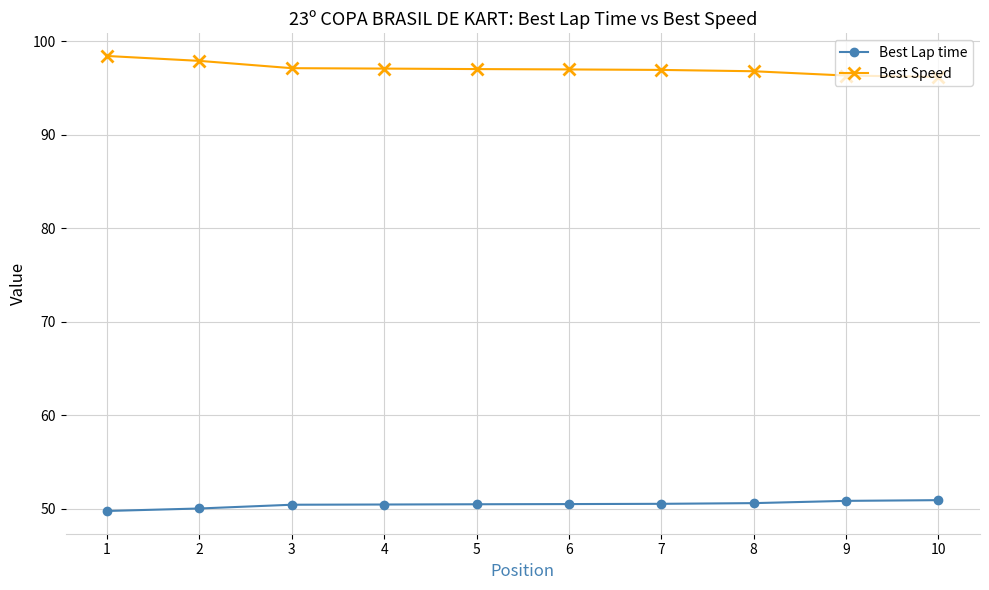

List the series in order of their overall mean, highest first.

Best Speed, Best Lap time